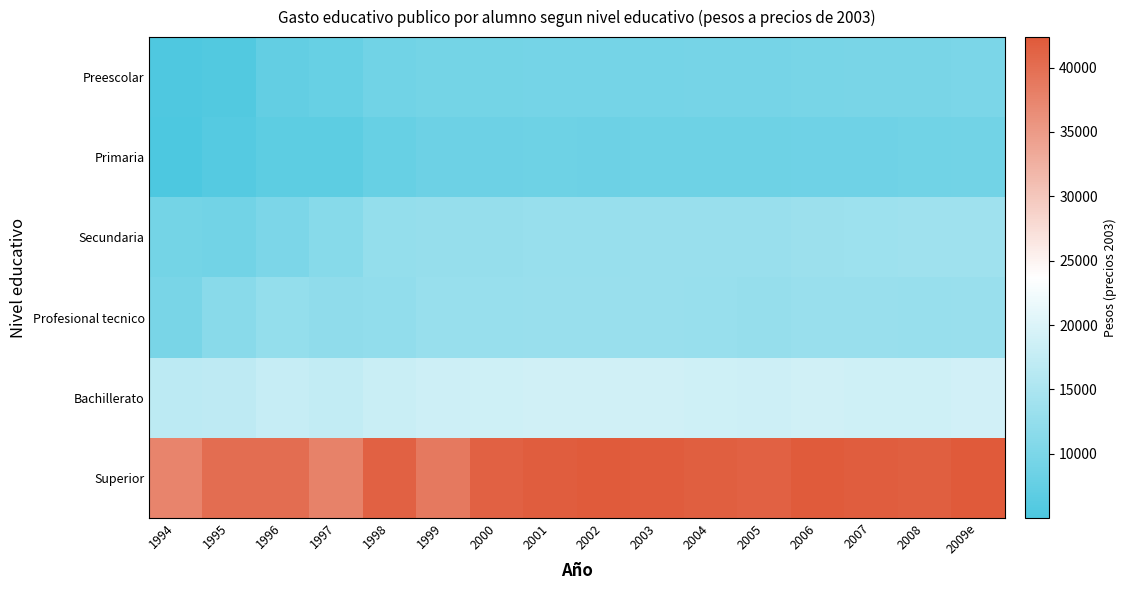

Rank the series by their maximum value, from lowest to highest.

Primaria, Preescolar, Profesional tecnico, Secundaria, Bachillerato, Superior